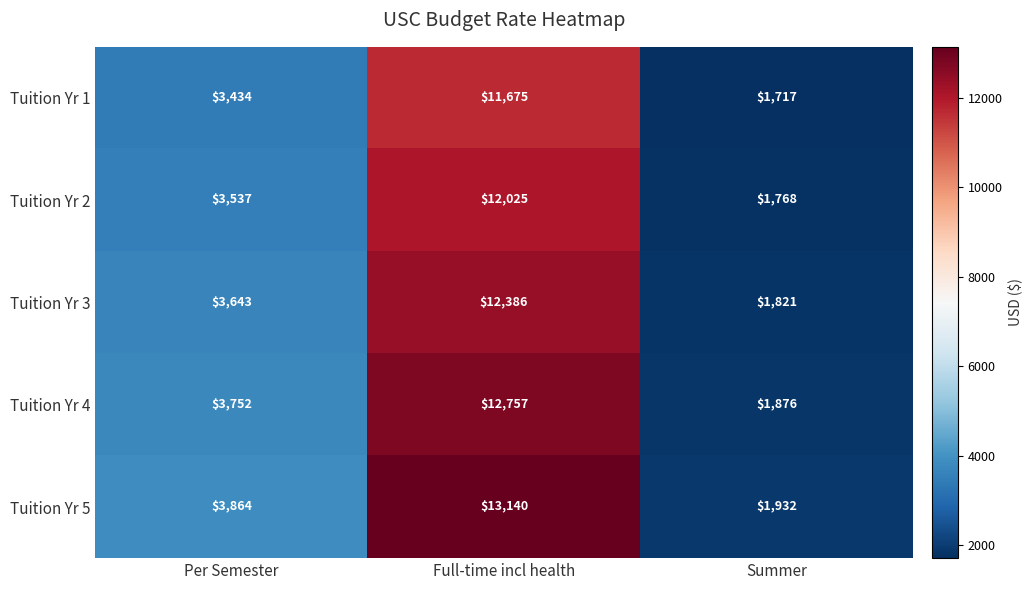

Reading left to right, extract all data points from this chart.

Tuition Yr 1: Per Semester=3434	Full-time incl health=11675	Summer=1717
Tuition Yr 2: Per Semester=3537	Full-time incl health=12025	Summer=1768
Tuition Yr 3: Per Semester=3643	Full-time incl health=12386	Summer=1821
Tuition Yr 4: Per Semester=3752	Full-time incl health=12757	Summer=1876
Tuition Yr 5: Per Semester=3864	Full-time incl health=13140	Summer=1932